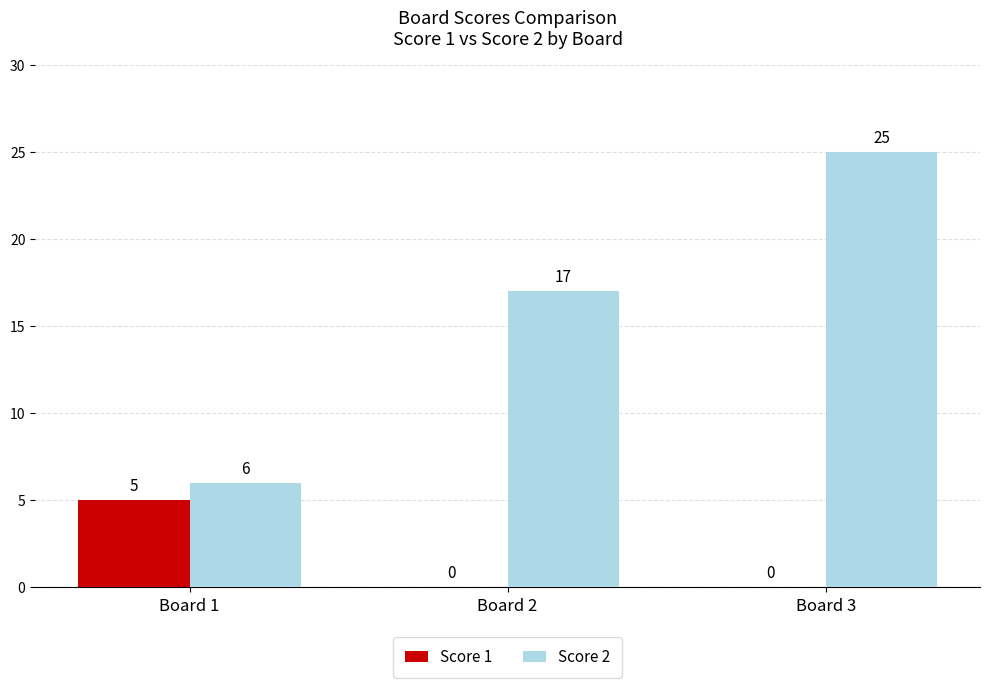

At which category is the sum across all series the highest?

Board 3